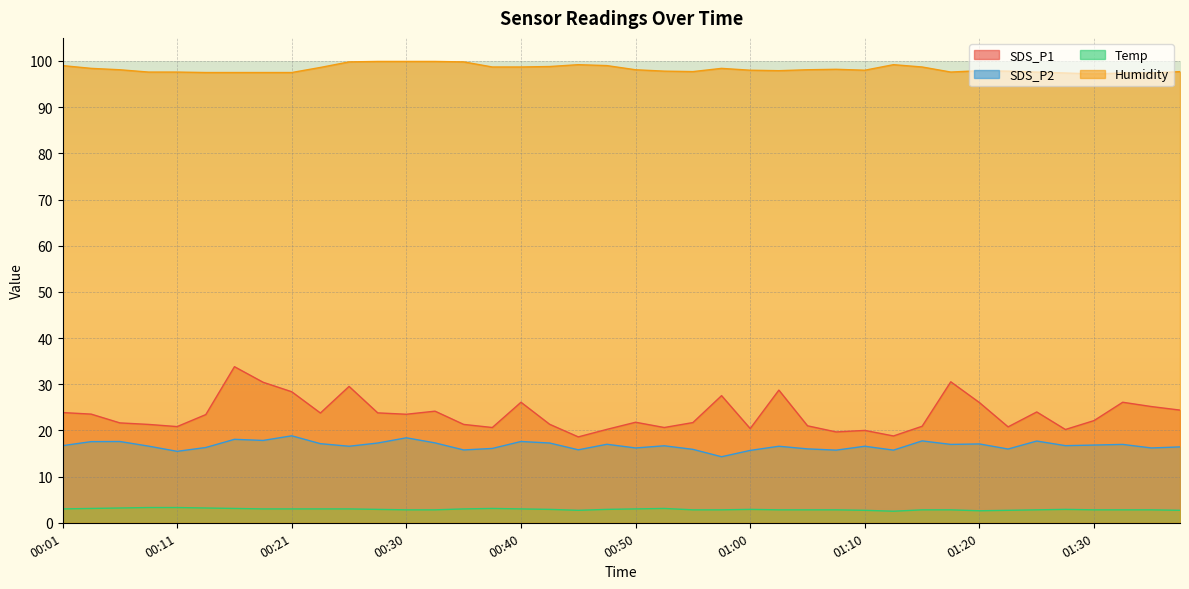

Reading left to right, transcribe all the data shown in this chart.

SDS_P1: 23.9	23.5	21.6	21.3	20.8	23.4	33.8	30.4	28.4	23.8	29.5	23.8	23.5	24.2	21.3	20.6	26.1	21.3	18.6	20.2	21.8	20.6	21.7	27.5	20.4	28.7	21.0	19.7	20.0	18.8	20.9	30.5	26.0	20.8	24.0	20.2	22.1	26.1	25.2	24.4
SDS_P2: 16.7	17.6	17.6	16.6	15.5	16.3	18.1	17.8	18.8	17.1	16.6	17.3	18.4	17.3	15.8	16.1	17.6	17.3	15.8	17.0	16.2	16.7	15.9	14.3	15.7	16.6	16.0	15.7	16.6	15.7	17.7	17.0	17.1	16.0	17.7	16.7	16.8	17.0	16.2	16.4
Temp: 3.0	3.1	3.2	3.3	3.3	3.2	3.1	3.0	3.0	3.0	3.0	2.9	2.8	2.8	3.0	3.1	3.0	2.9	2.7	2.9	3.0	3.1	2.8	2.8	2.9	2.8	2.8	2.8	2.7	2.5	2.8	2.8	2.6	2.7	2.8	2.9	2.8	2.8	2.8	2.7
Humidity: 99.0	98.4	98.1	97.6	97.6	97.5	97.5	97.5	97.5	98.6	99.8	99.9	99.9	99.9	99.8	98.7	98.7	98.8	99.2	99.0	98.1	97.8	97.7	98.4	98.0	97.9	98.1	98.2	98.0	99.2	98.7	97.6	97.9	97.8	97.6	97.4	97.2	97.4	97.4	97.7